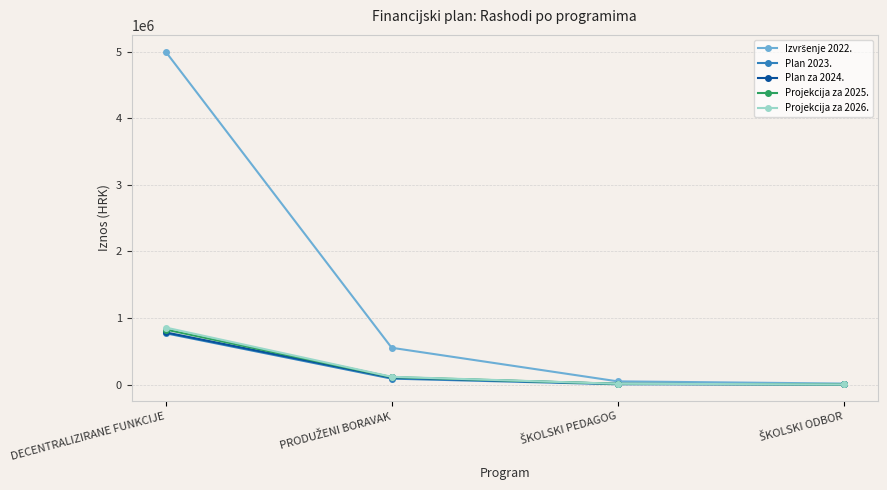

At which category is the sum across all series the highest?

DECENTRALIZIRANE FUNKCIJE